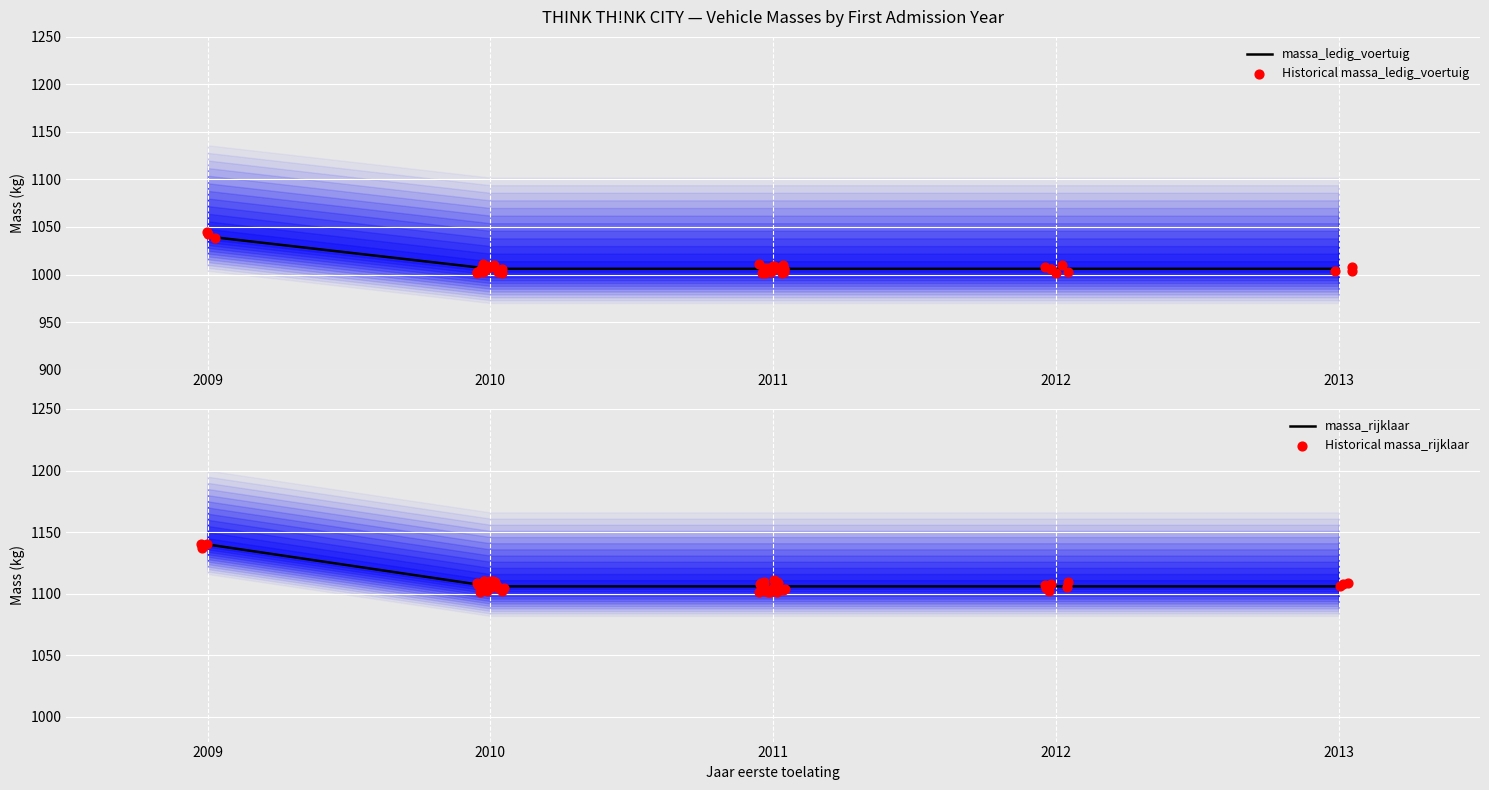

Is the value of massa_ledig_voertuig at 2010 greater than the value of massa_rijklaar at 2010?

No